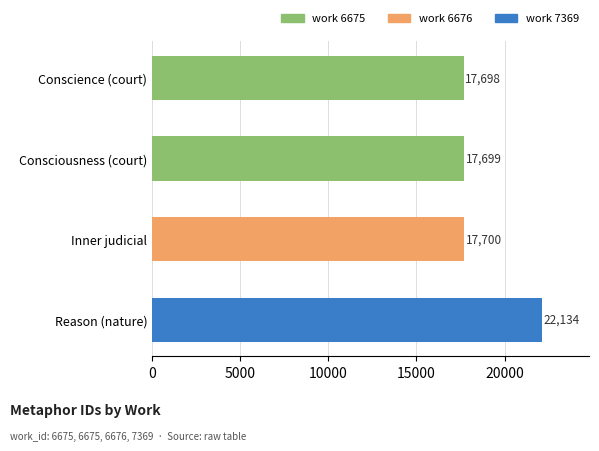

Reading left to right, extract all data points from this chart.

17698	17699	17700	22134